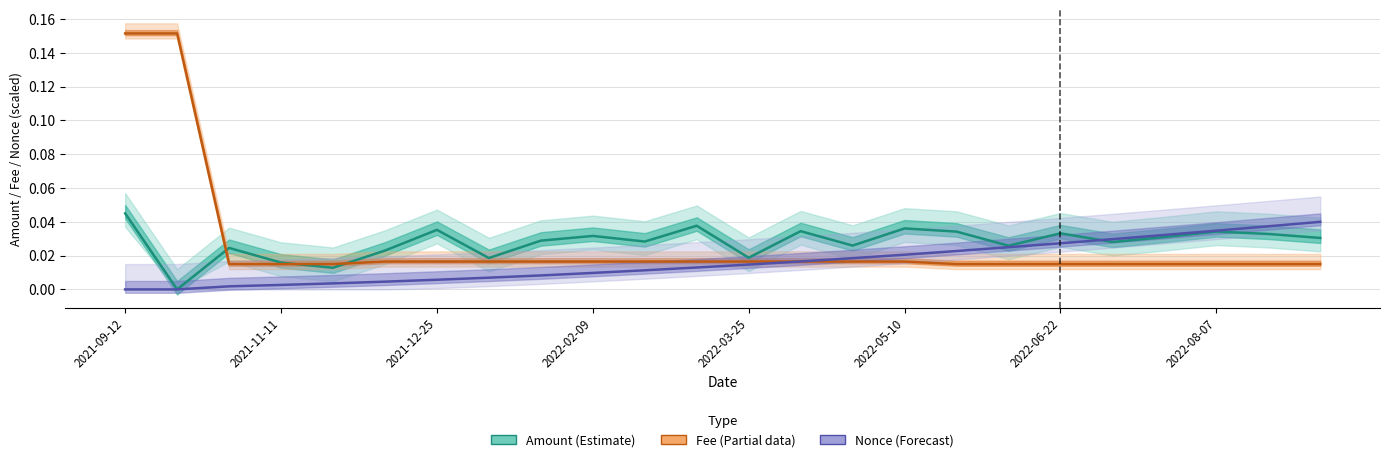

Which series has the widest spread of values?

Fee (Estimate based on partial data)